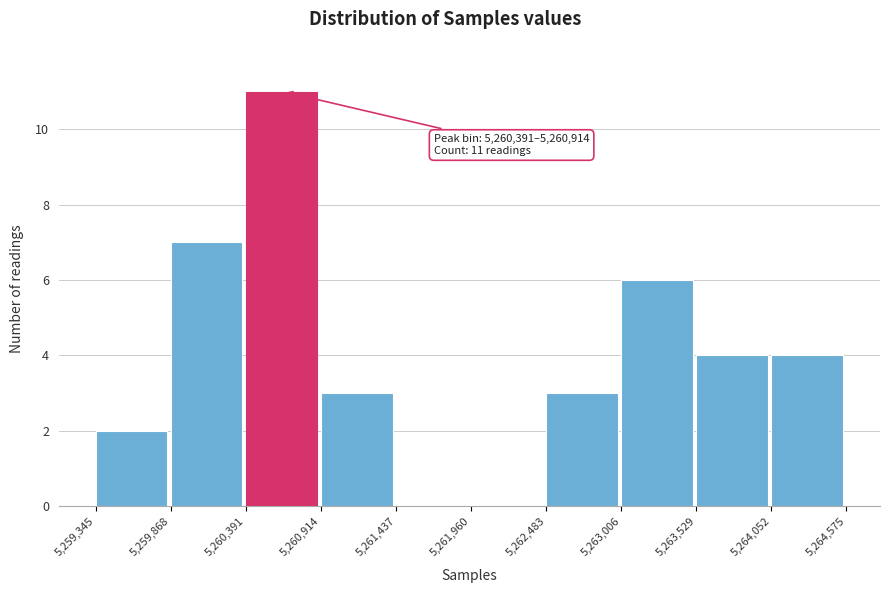

Which range on the x-axis has the tallest bar?

5,260,391 to 5,260,914